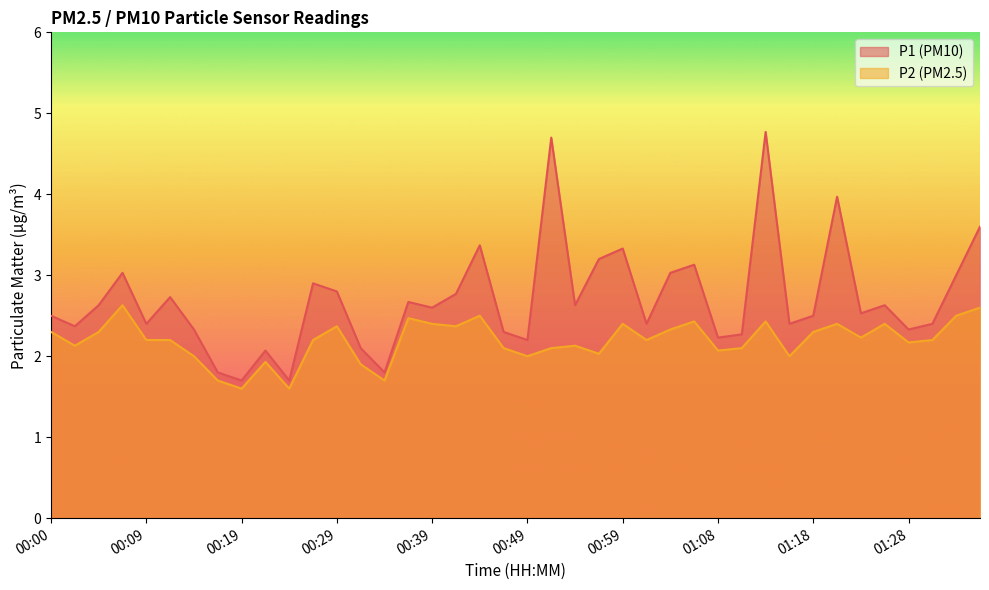

Reading left to right, what are all the values shown in this chart?

P1: 00:00=2.5	00:02=2.4	00:05=2.6	00:07=3.0	00:09=2.4	00:12=2.7	00:14=2.3	00:17=1.8	00:19=1.7	00:22=2.1	00:24=1.7	00:27=2.9	00:29=2.8	00:32=2.1	00:34=1.8	00:36=2.7	00:39=2.6	00:41=2.8	00:44=3.4	00:46=2.3	00:49=2.2	00:51=4.7	00:54=2.6	00:56=3.2	00:59=3.3	01:01=2.4	01:03=3.0	01:06=3.1	01:08=2.2	01:11=2.3	01:13=4.8	01:16=2.4	01:18=2.5	01:21=4.0	01:23=2.5	01:26=2.6	01:28=2.3	01:31=2.4	01:33=3.0	01:35=3.6
P2: 00:00=2.3	00:02=2.1	00:05=2.3	00:07=2.6	00:09=2.2	00:12=2.2	00:14=2.0	00:17=1.7	00:19=1.6	00:22=1.9	00:24=1.6	00:27=2.2	00:29=2.4	00:32=1.9	00:34=1.7	00:36=2.5	00:39=2.4	00:41=2.4	00:44=2.5	00:46=2.1	00:49=2.0	00:51=2.1	00:54=2.1	00:56=2.0	00:59=2.4	01:01=2.2	01:03=2.3	01:06=2.4	01:08=2.1	01:11=2.1	01:13=2.4	01:16=2.0	01:18=2.3	01:21=2.4	01:23=2.2	01:26=2.4	01:28=2.2	01:31=2.2	01:33=2.5	01:35=2.6